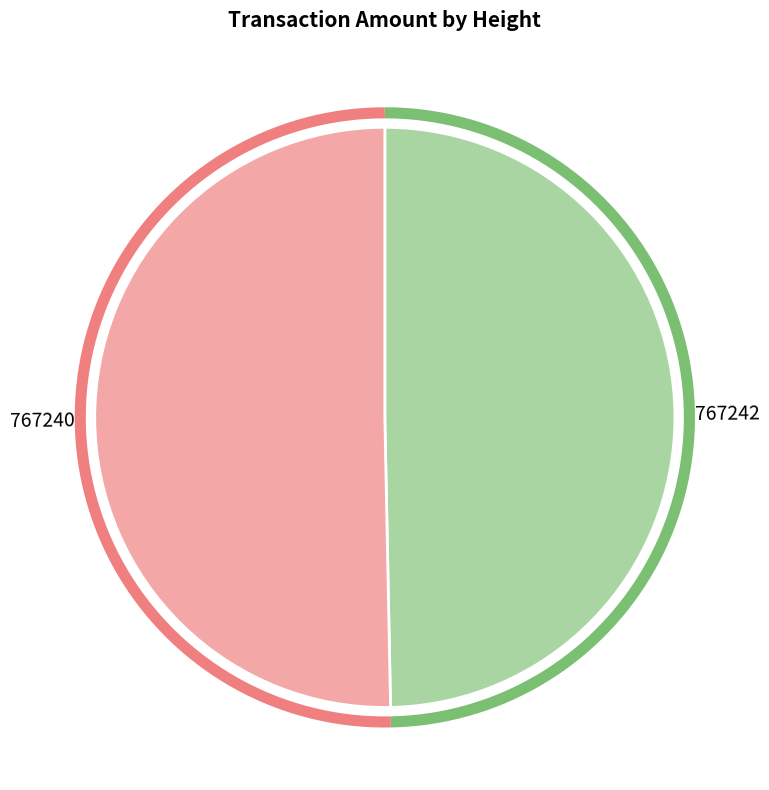

The 767240 slice represents 50% of the pie. True or false?

True